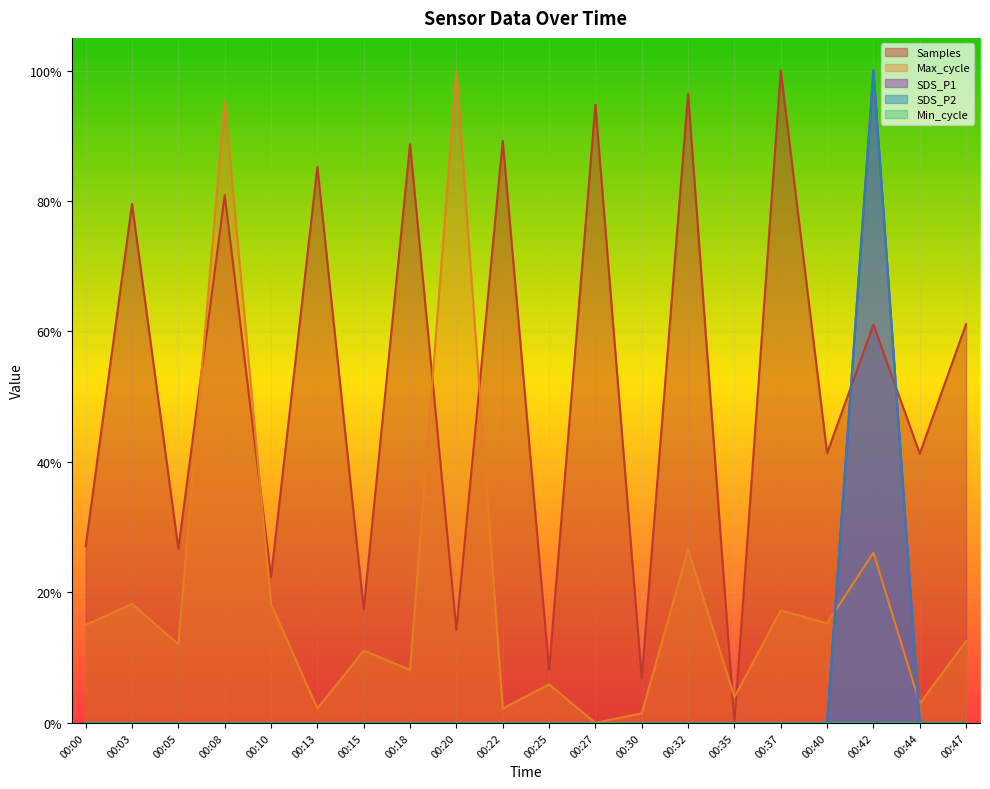

What is the spread (max minus min) of values at 00:47?

0.6